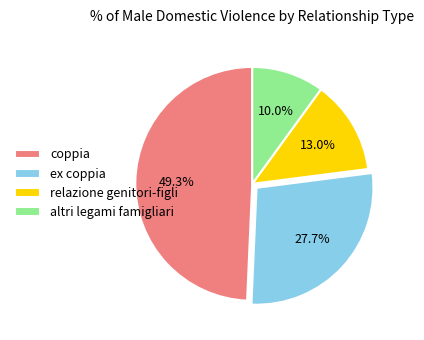

Which category has the smallest portion of the pie?

altri legami famigliari